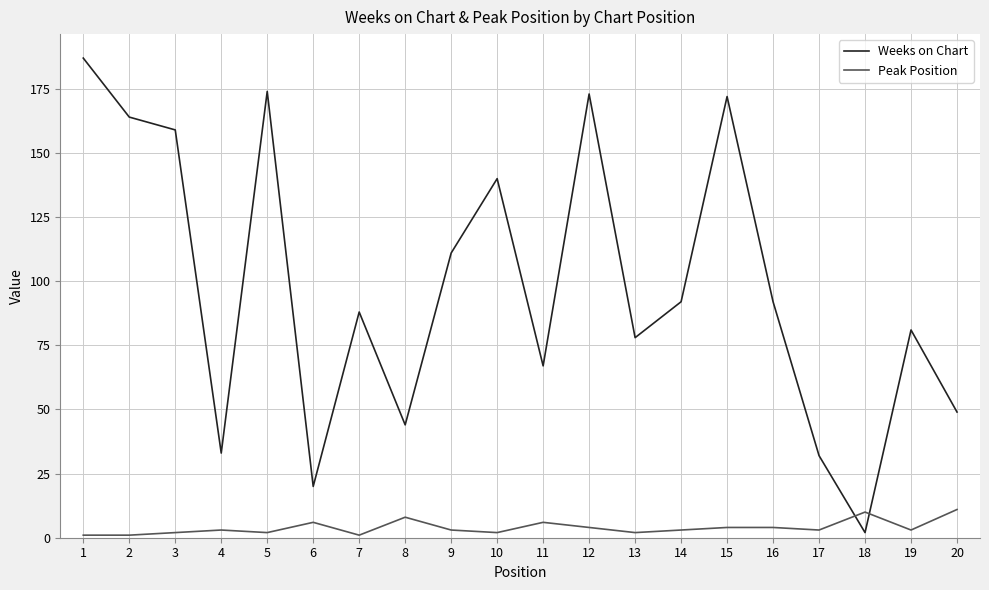

Does the chart have visible grid lines?

Yes